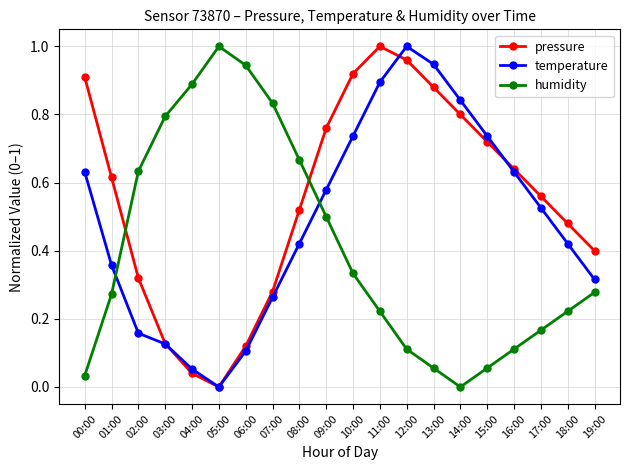

The value of pressure at 18:00 is 0.5. True or false?

True